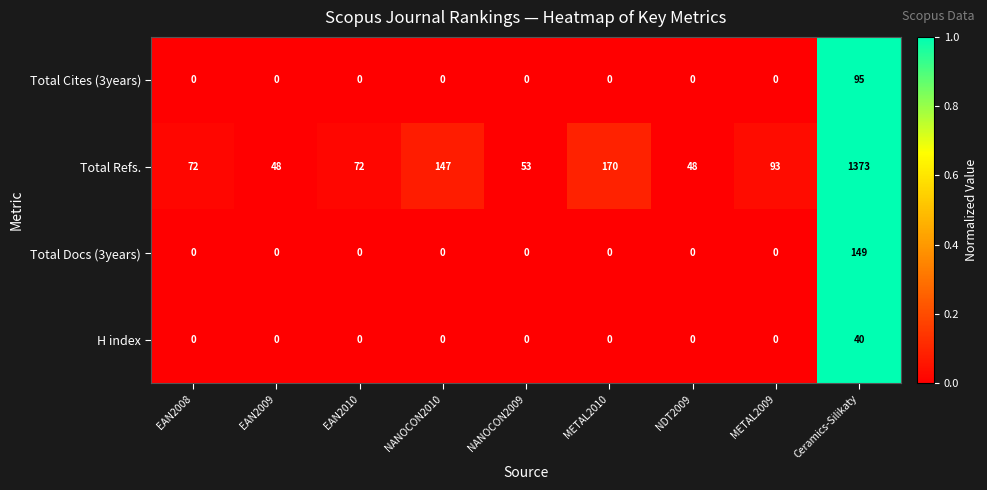

Is it true that Total Docs (3years) equals 0 at EAN2008?

True